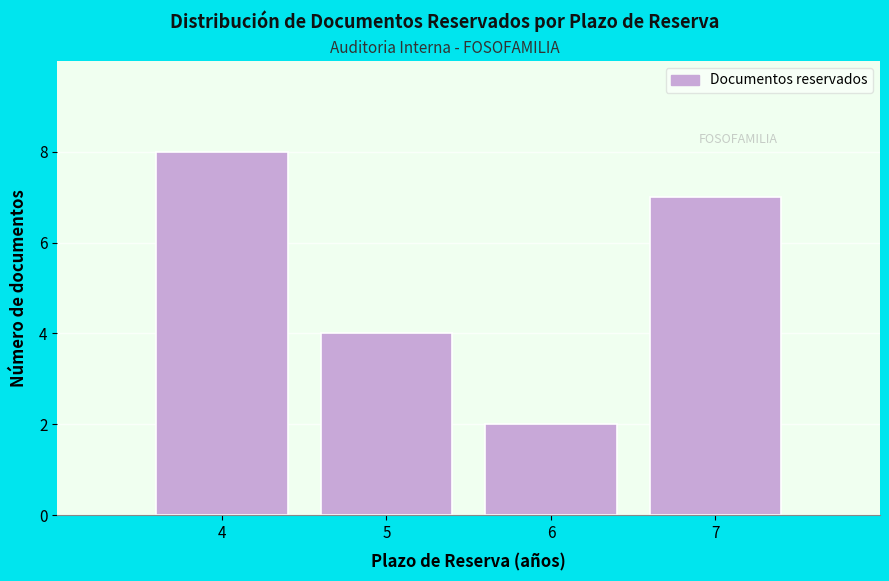

Reading right to left, list all the values displayed in this chart.

7=7	6=2	5=4	4=8